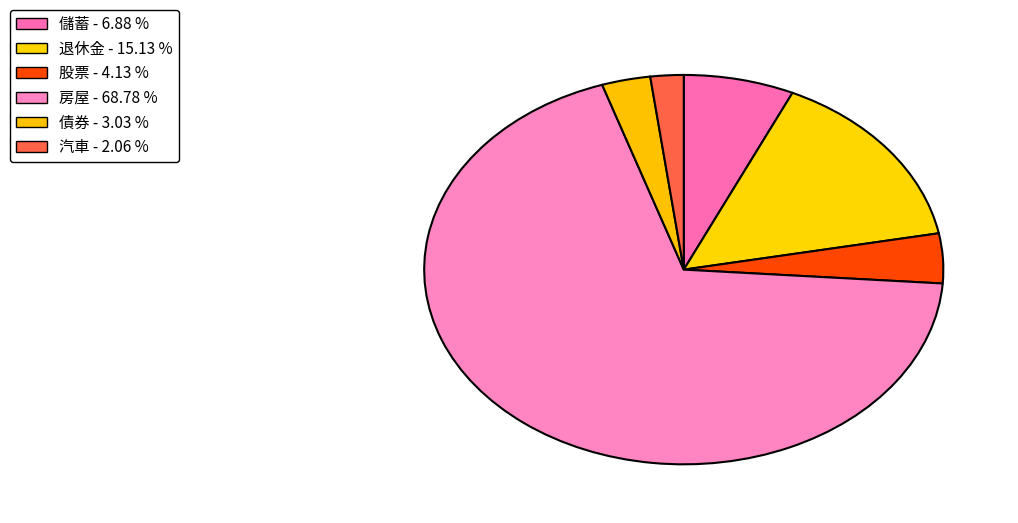

How many segments does this pie chart have?

6